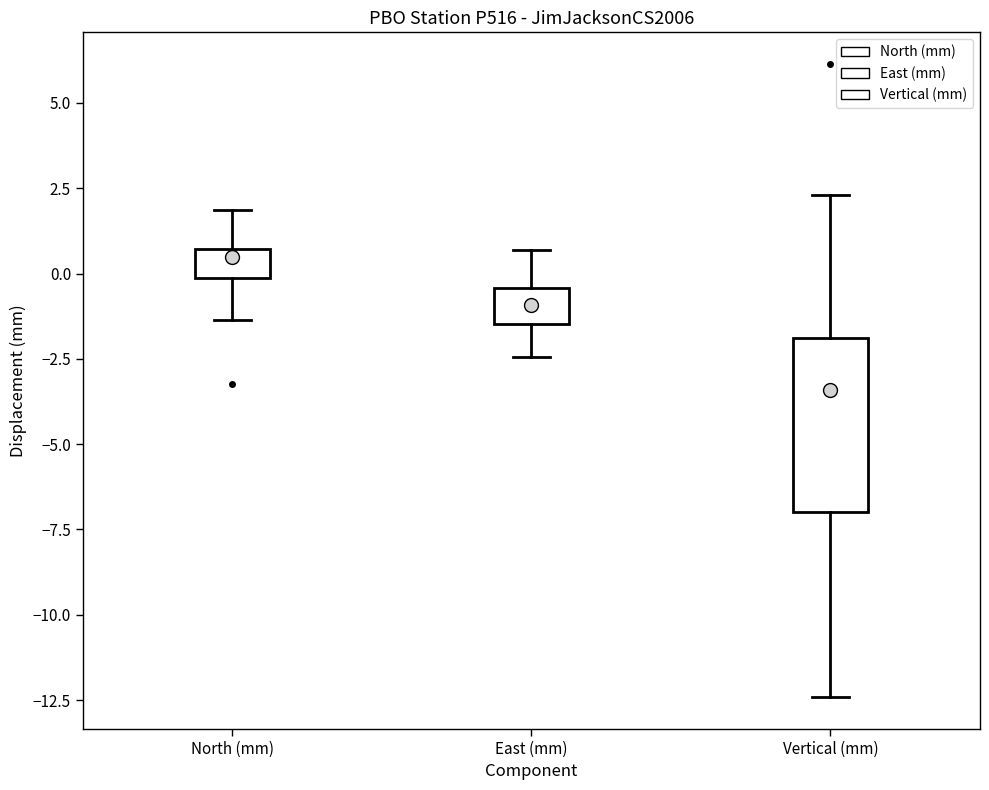

Reading left to right, transcribe this box plot: for each box, give where its median line is, the range the box spans, and where its two whiskers end, as read against the y-axis. The values are not printed on the chart, so give them approximately, as read against the axis.

North (mm): median 0.5 (just below the box's upper edge), box 0.0 to 0.5, whiskers -1.5 to 2.0
East (mm): median -1.0, box -1.5 to -0.5, whiskers -2.5 to 0.5
Vertical (mm): median -3.5, box -7.0 to -2.0, whiskers -12.5 to 2.5